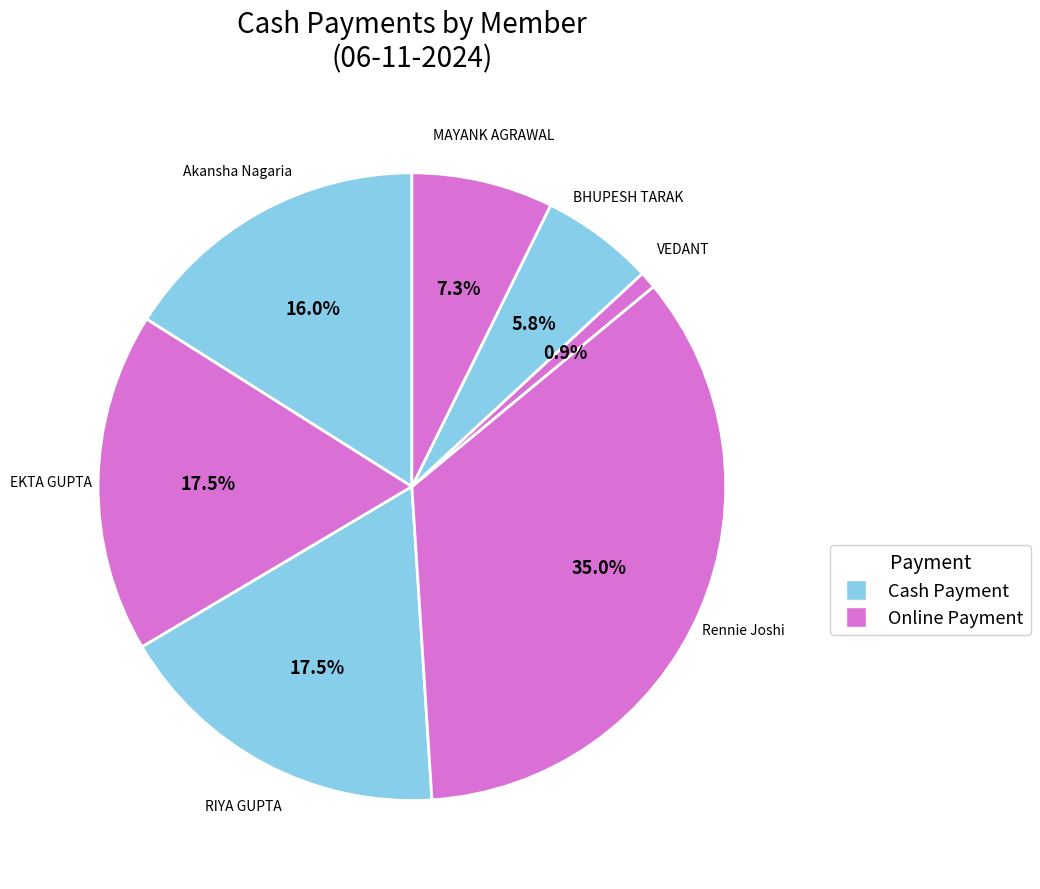

Count the number of slices in the pie.

7